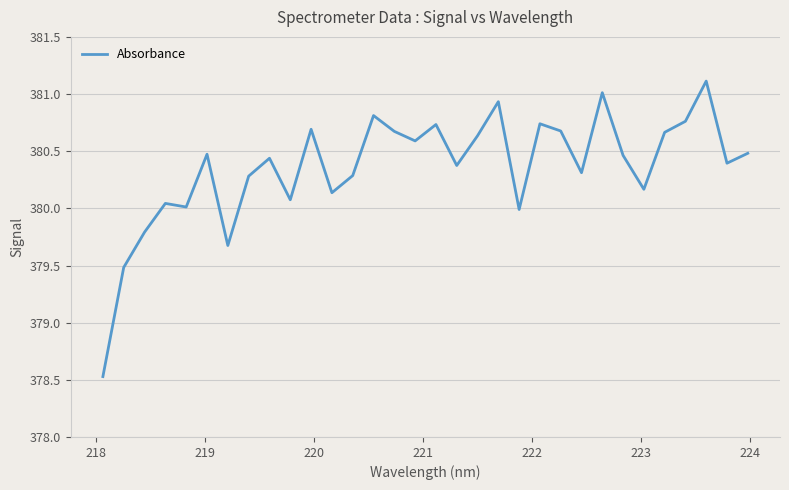

What is the difference between the maximum and minimum values?

2.6